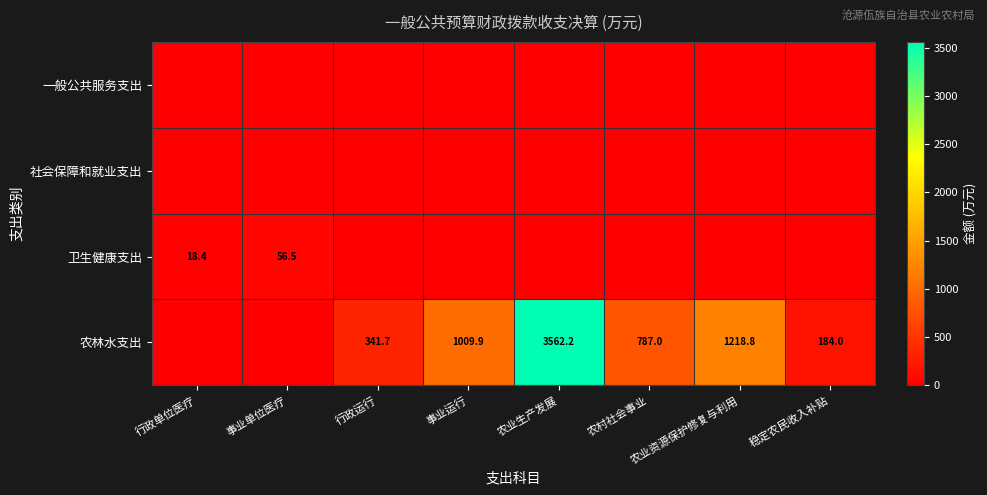

True or false: 农林水支出 has a value of 1403.1 at 农业生产发展.

False